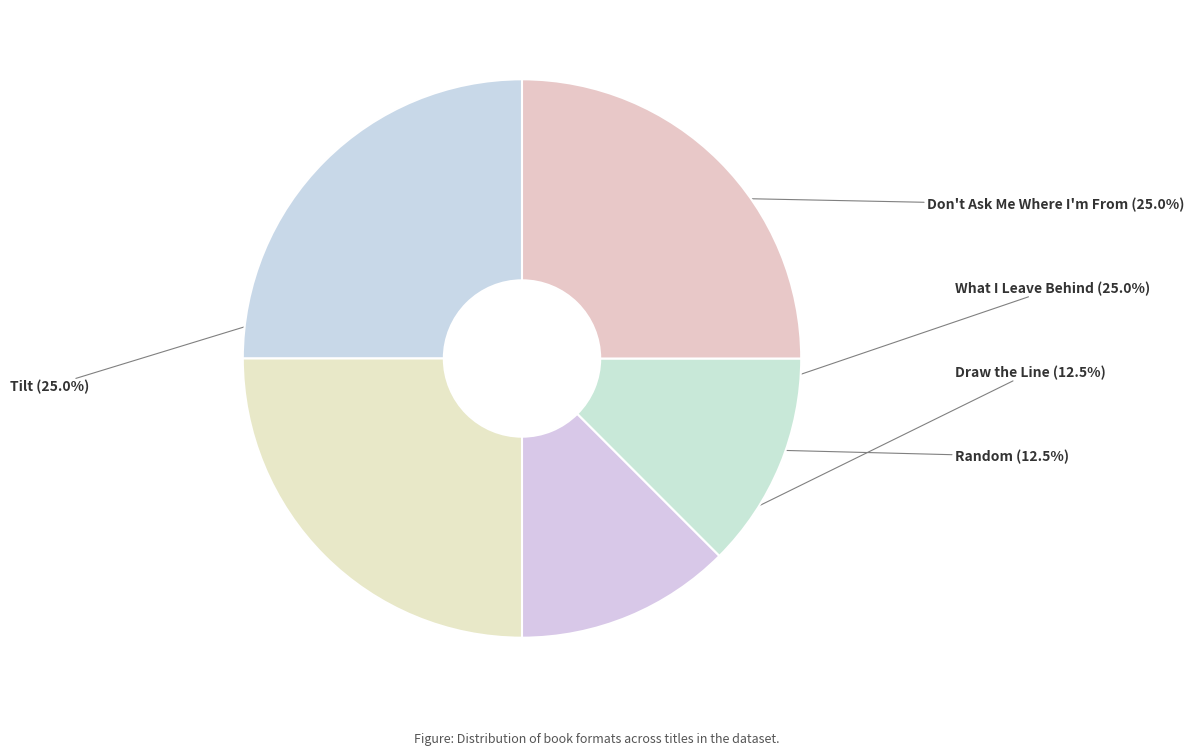

The Draw the Line slice represents 7% of the pie. True or false?

False